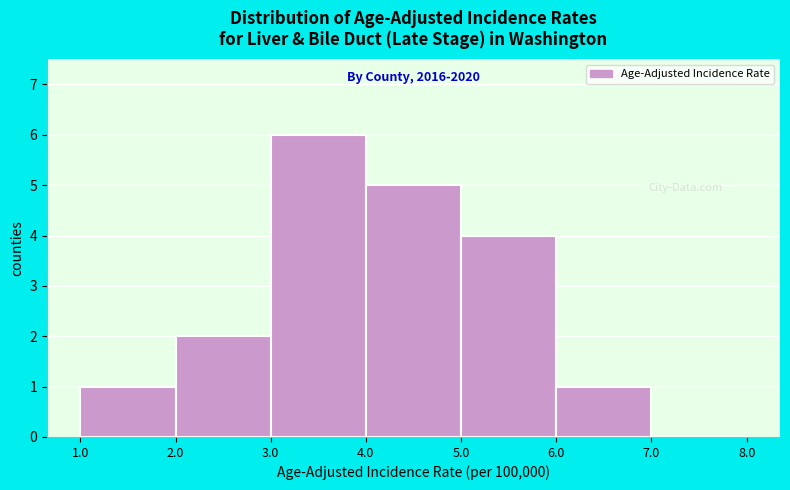

Which range on the x-axis has the tallest bar?

3.0 to 4.0